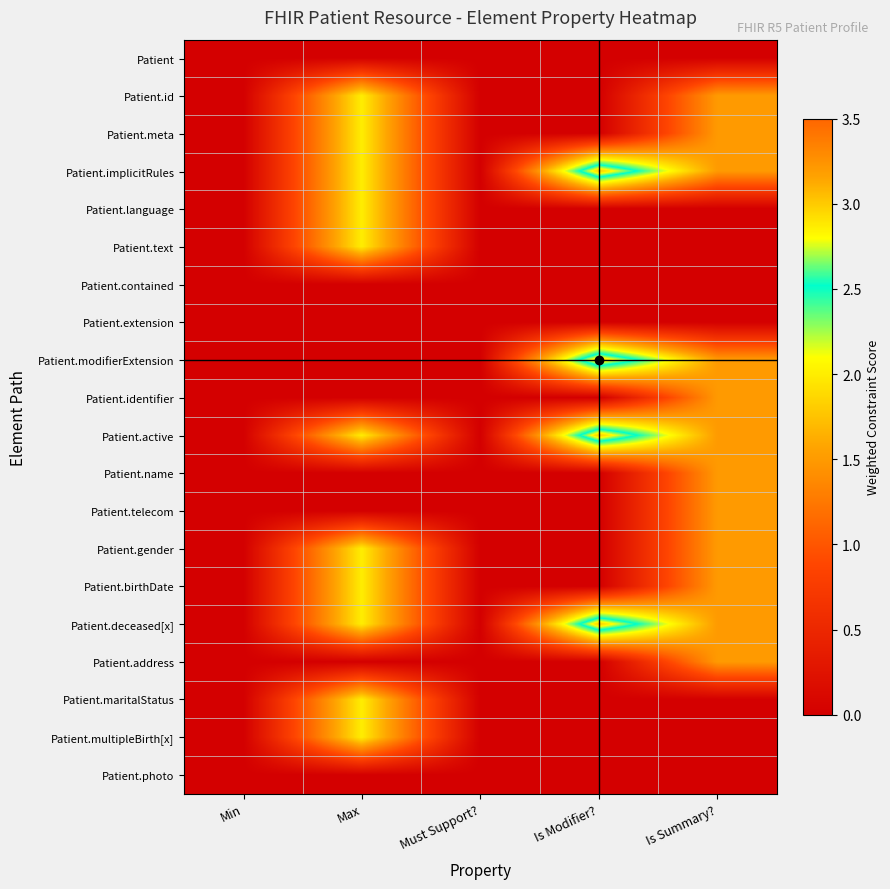

At how many categories does at least one series exceed 1?

3